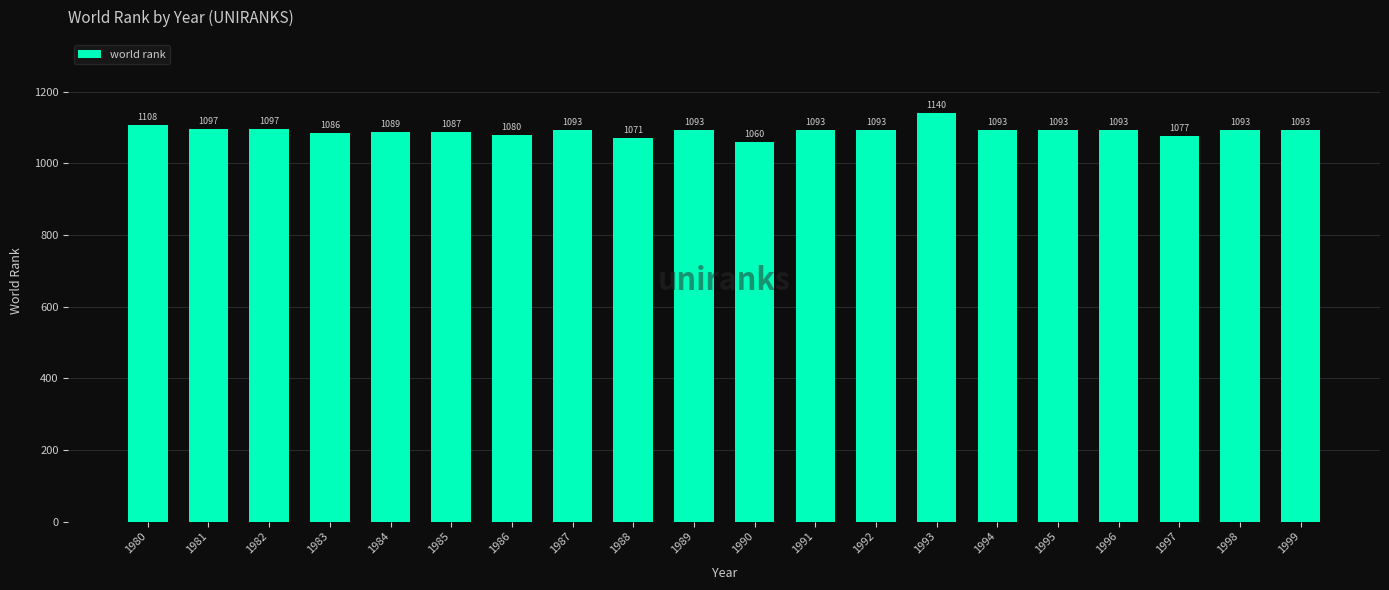

At which category does the chart reach its peak across all series?

1993